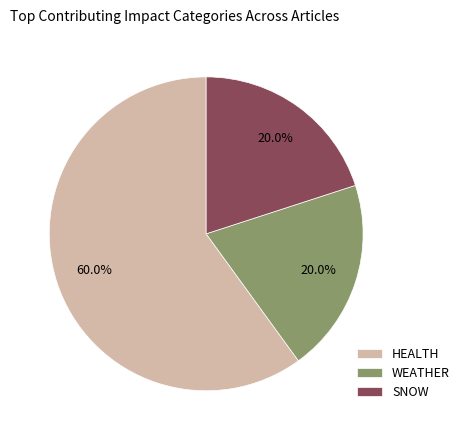

What is the ratio of the value at SNOW to the value at WEATHER?

1.0